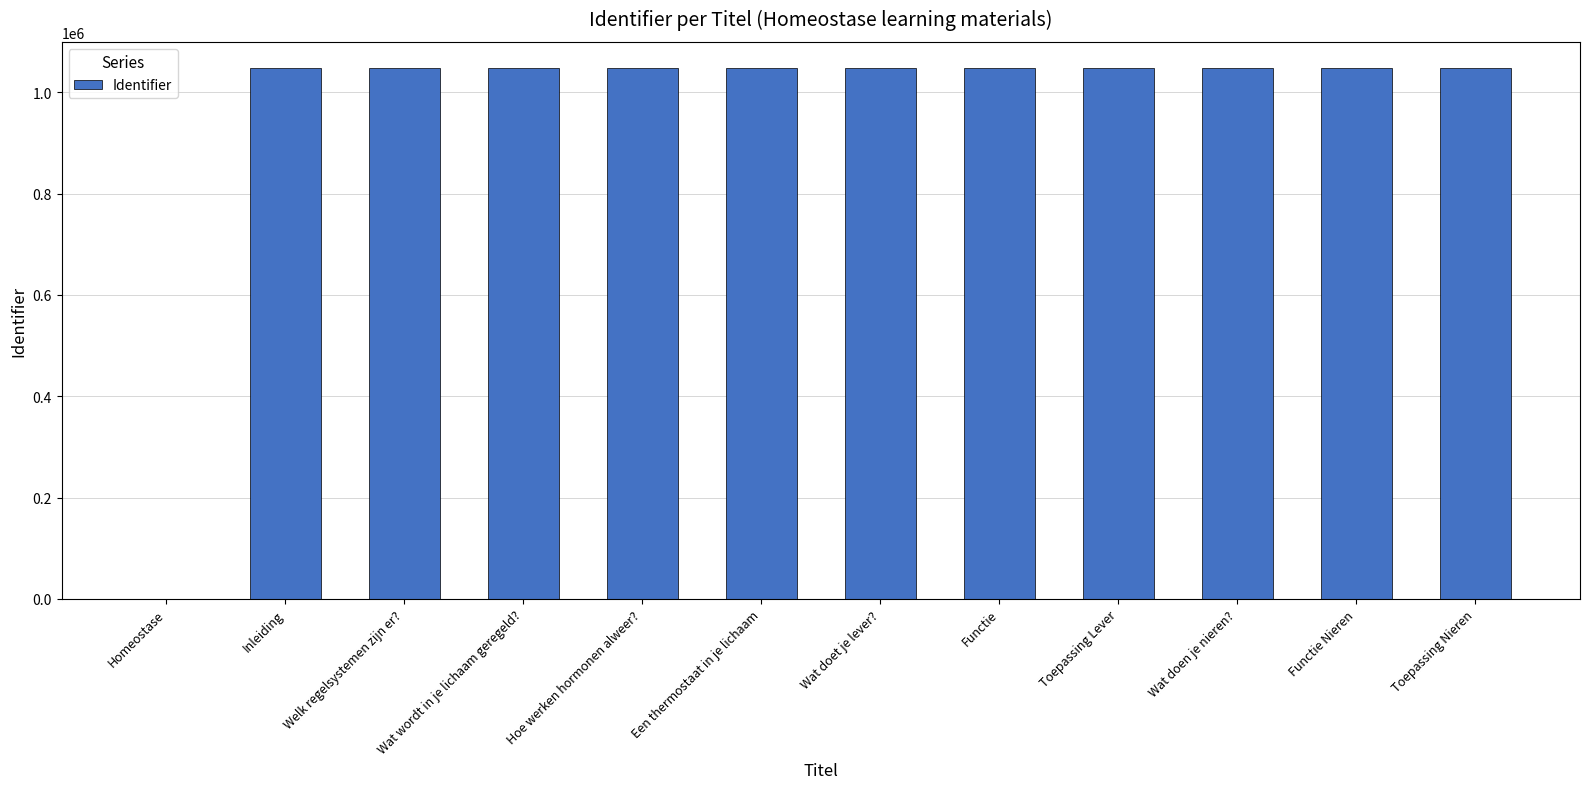

Does the chart contain stacked bars?

No